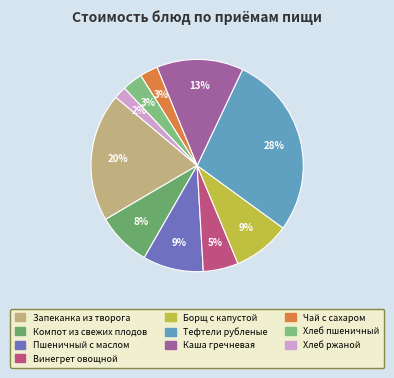

To the nearest percent, what portion does Запеканка из творога represent?

20%